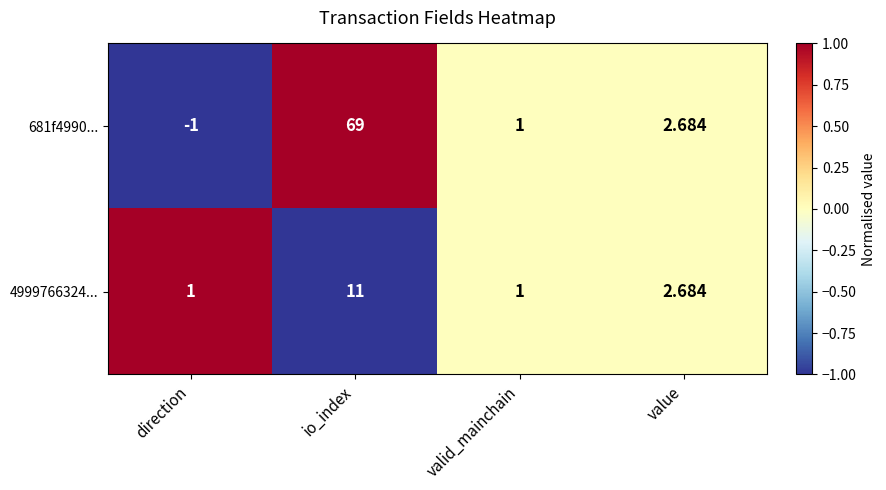

How many categories are shown in the chart?

4